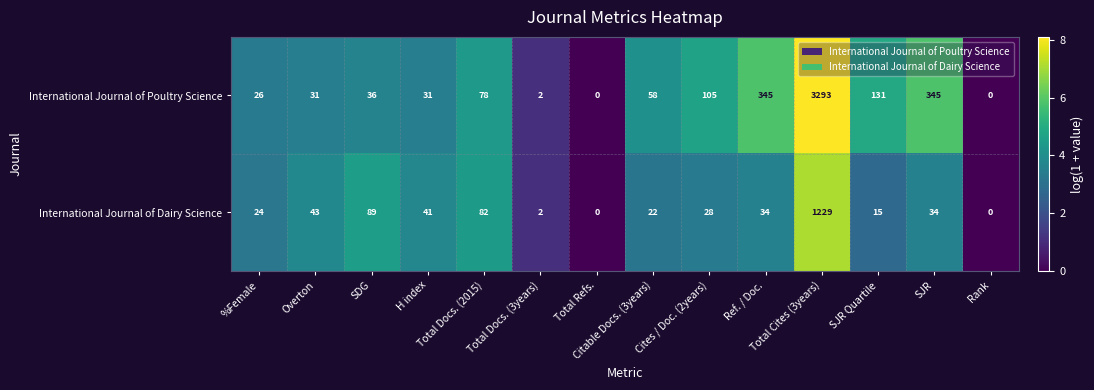

What is the average value of the International Journal of Dairy Science series?

117